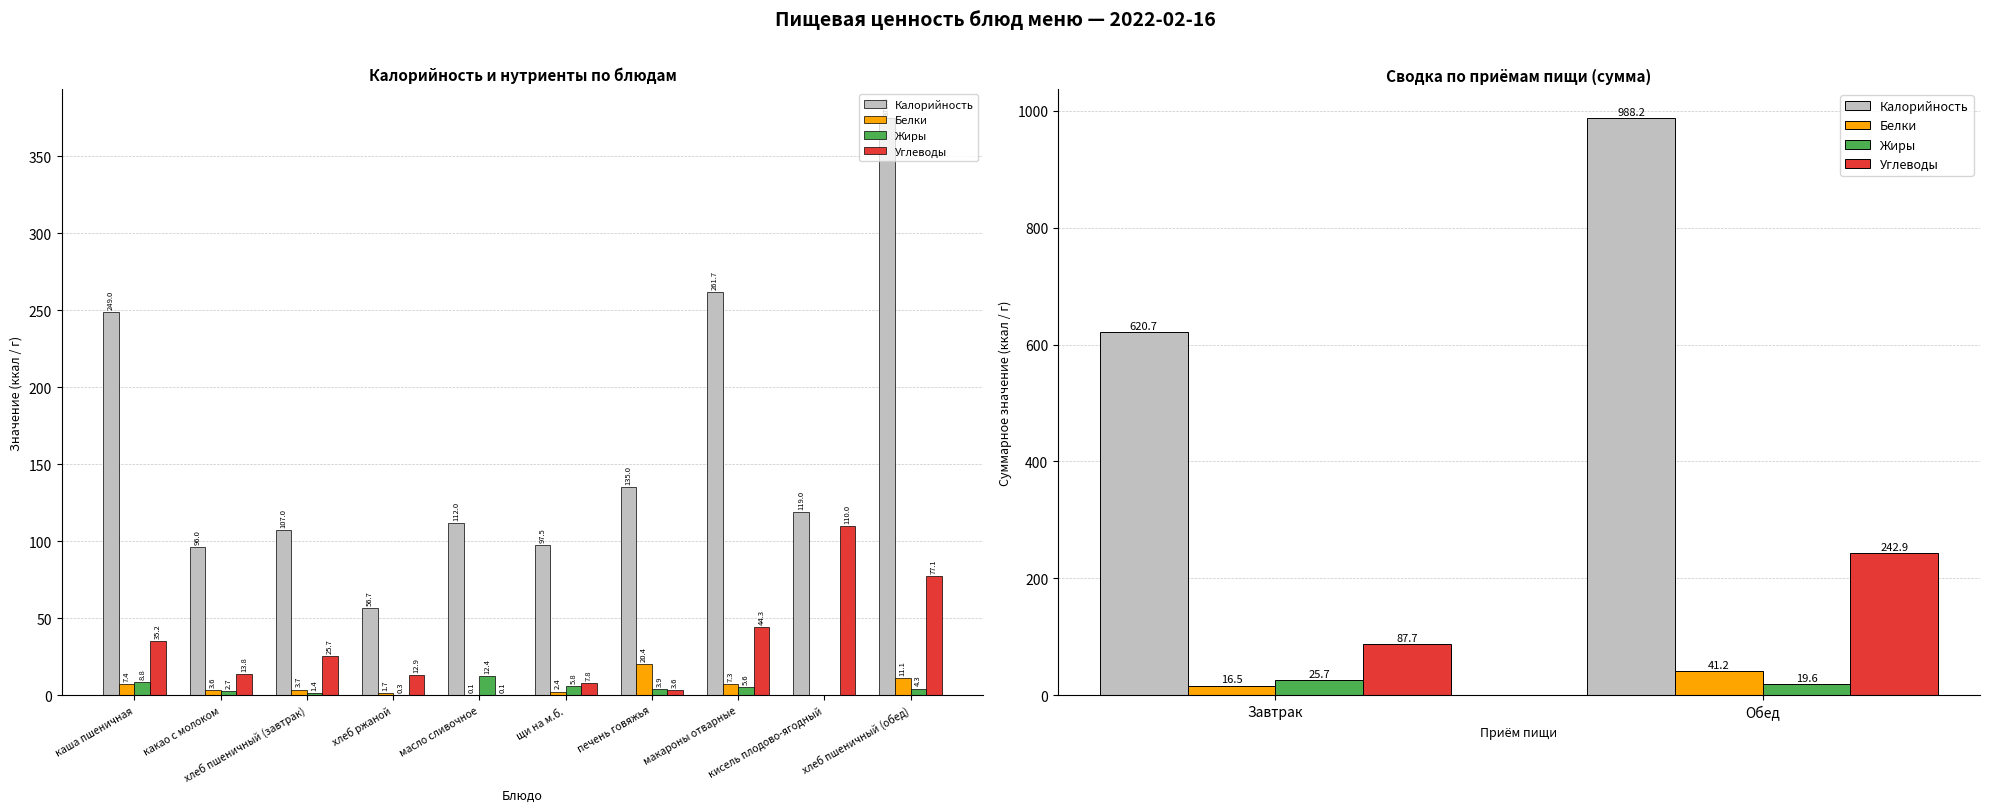

Between Завтрак and Обед, which series saw the biggest shift?

Калорийность